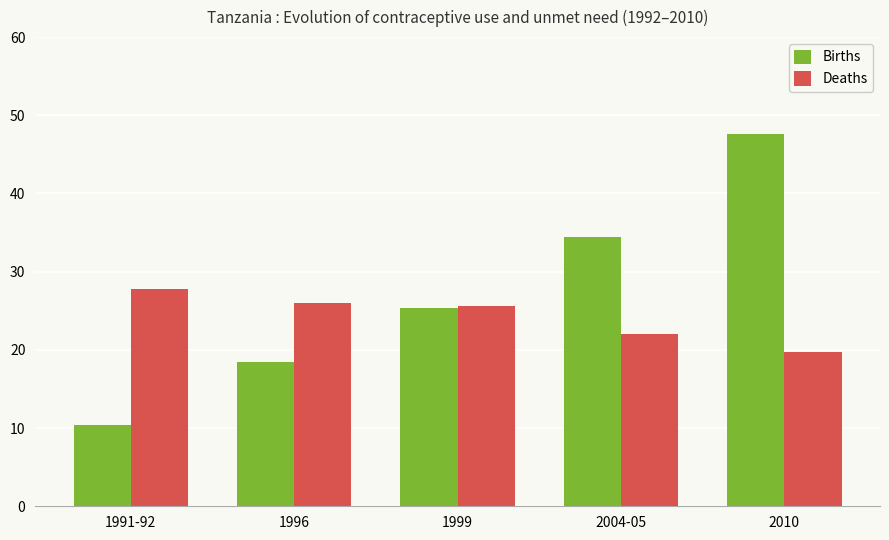

What is the value of the Births bar at the 5th from the left?

47.6